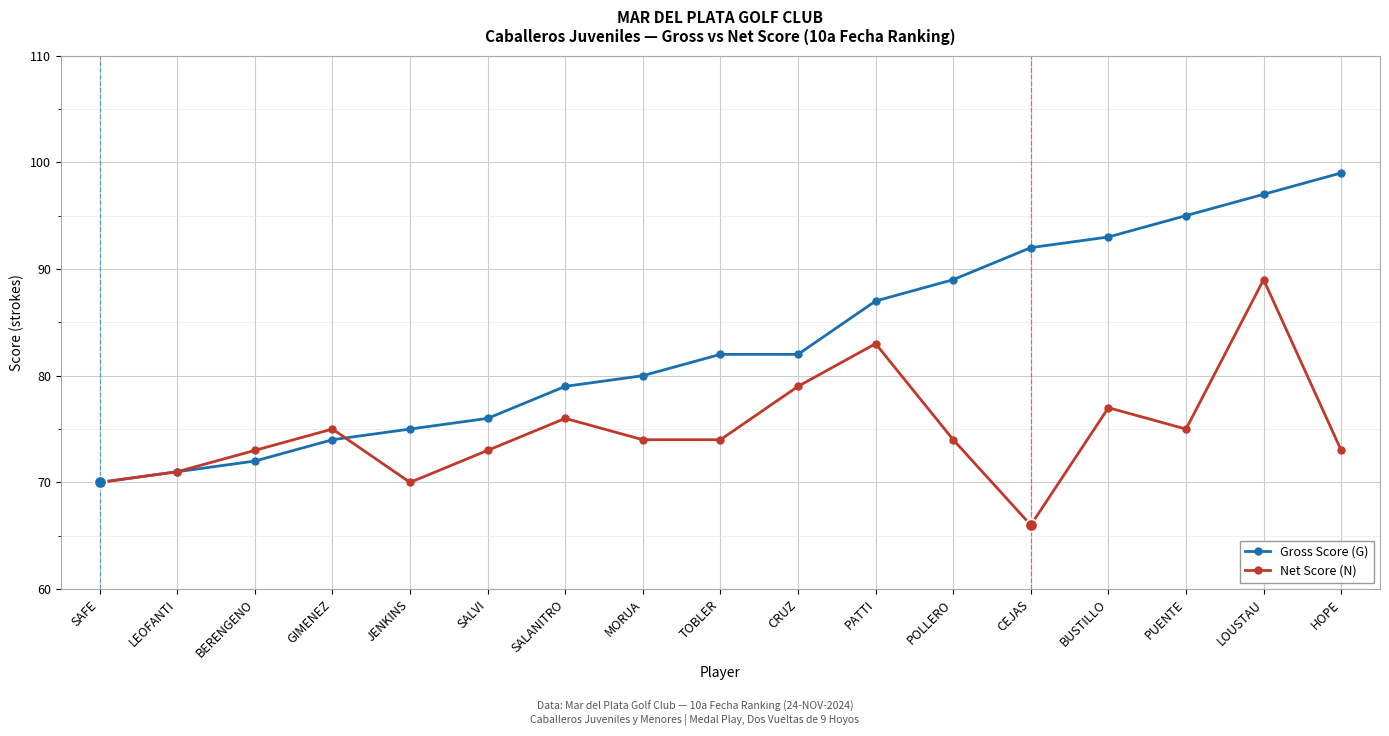

What is the total value across all series at PUENTE?

170